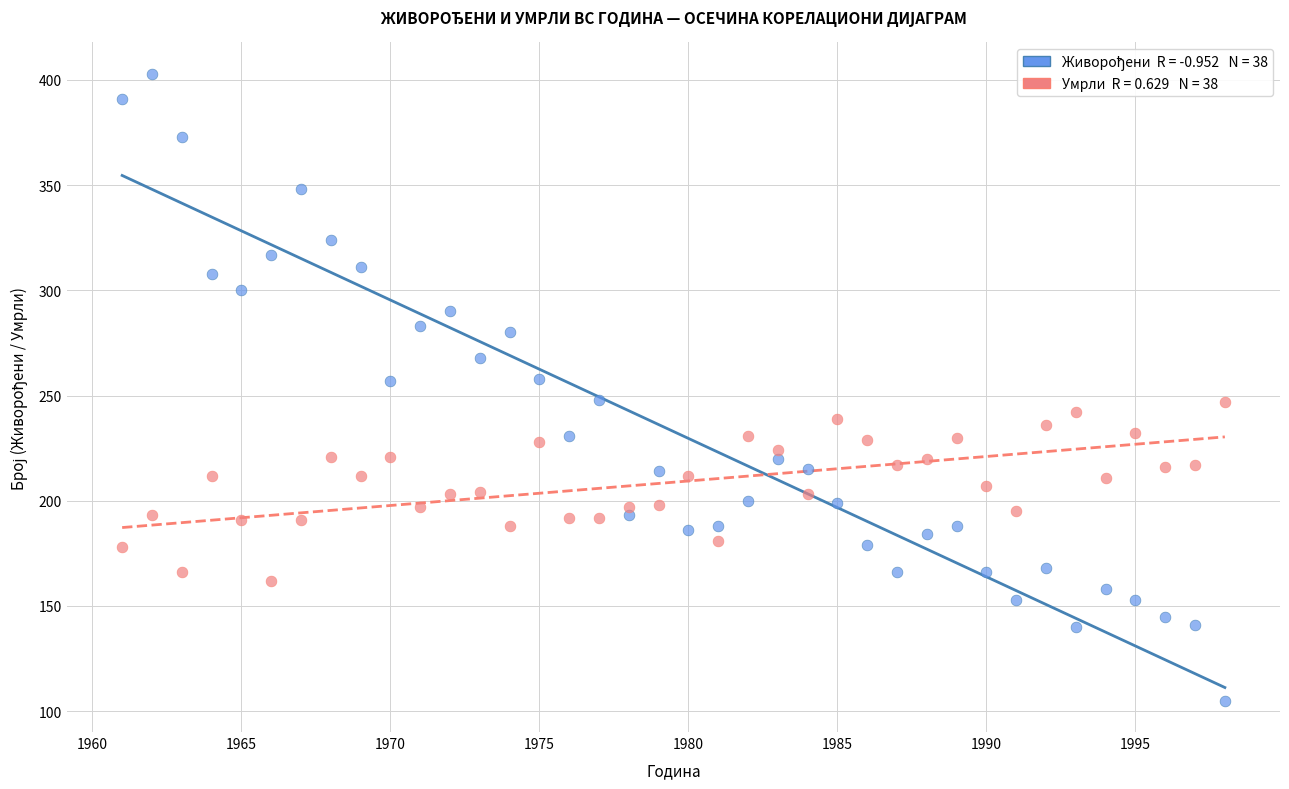

Across all data points, what is the range of X values (max minus min)?

37